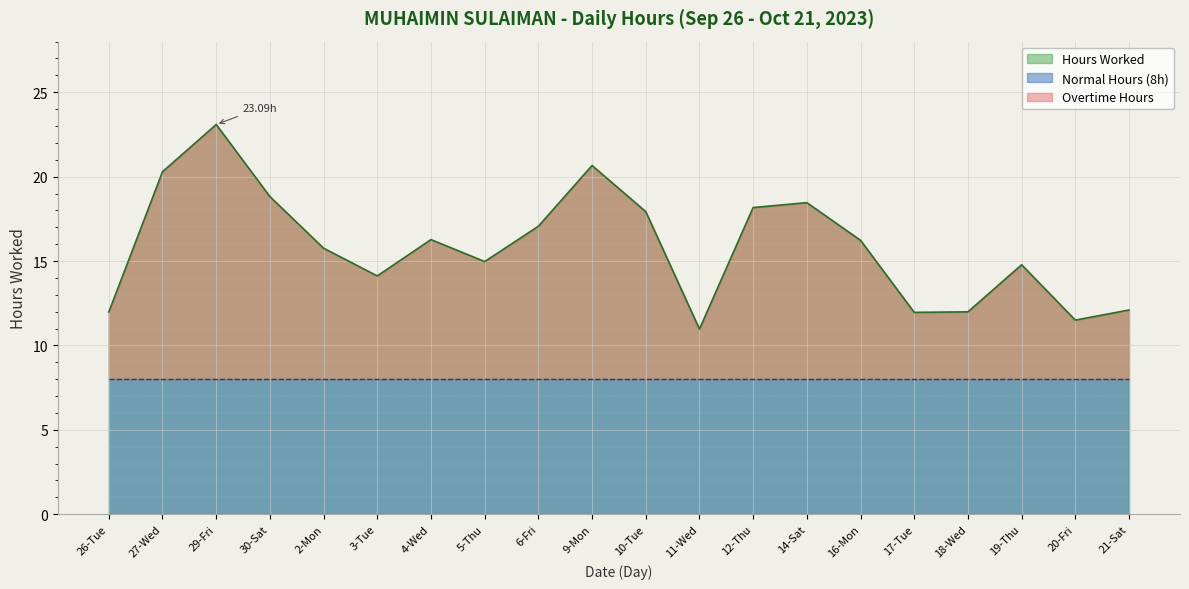

At which label is Overtime Hours closest to 9?

6-Fri